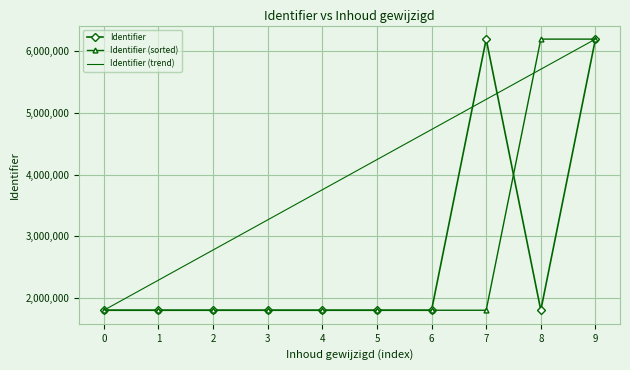

What is the difference between the second highest and minimum values in the Identifier (trend) series?

3906694.2